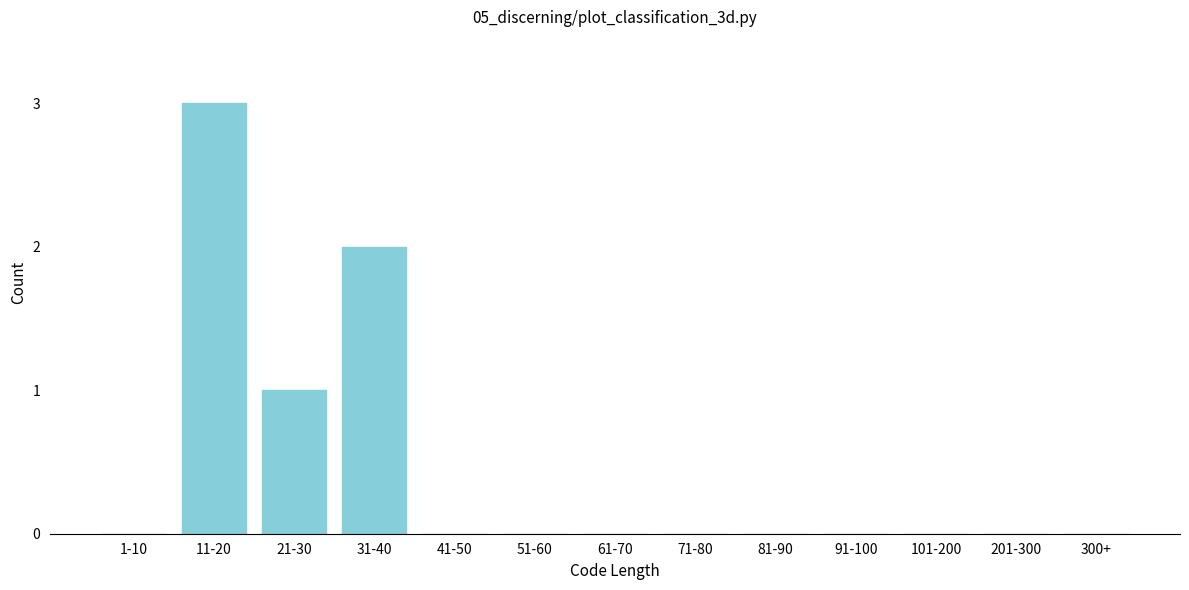

Reading left to right, extract all data points from this chart.

1-10=0	11-20=3	21-30=1	31-40=2	41-50=0	51-60=0	61-70=0	71-80=0	81-90=0	91-100=0	101-200=0	201-300=0	300+=0